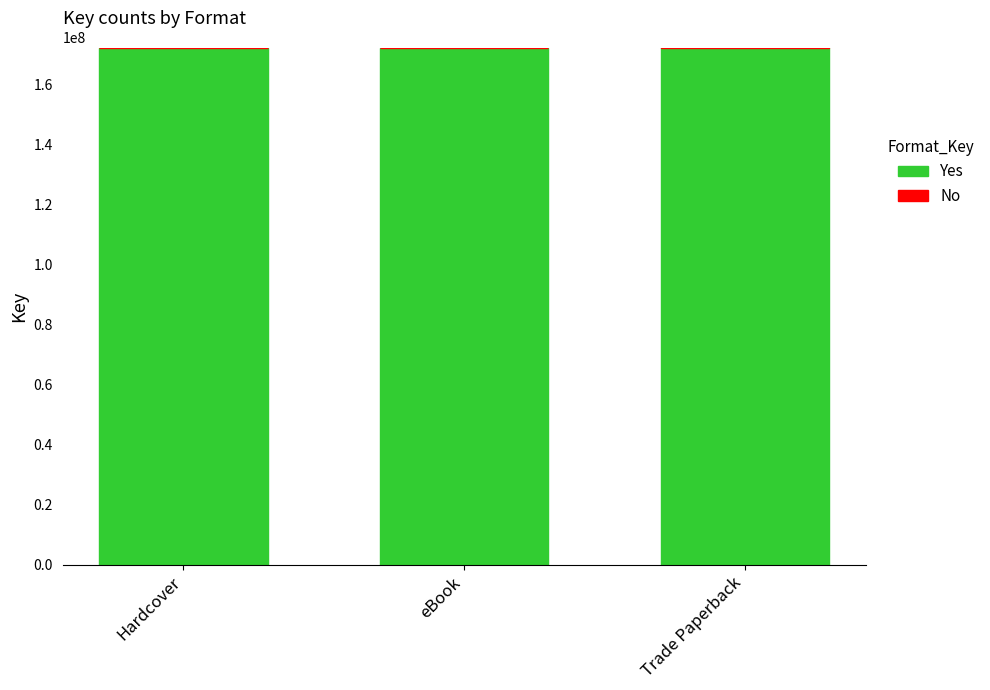

What is the maximum value for Yes?

172164820